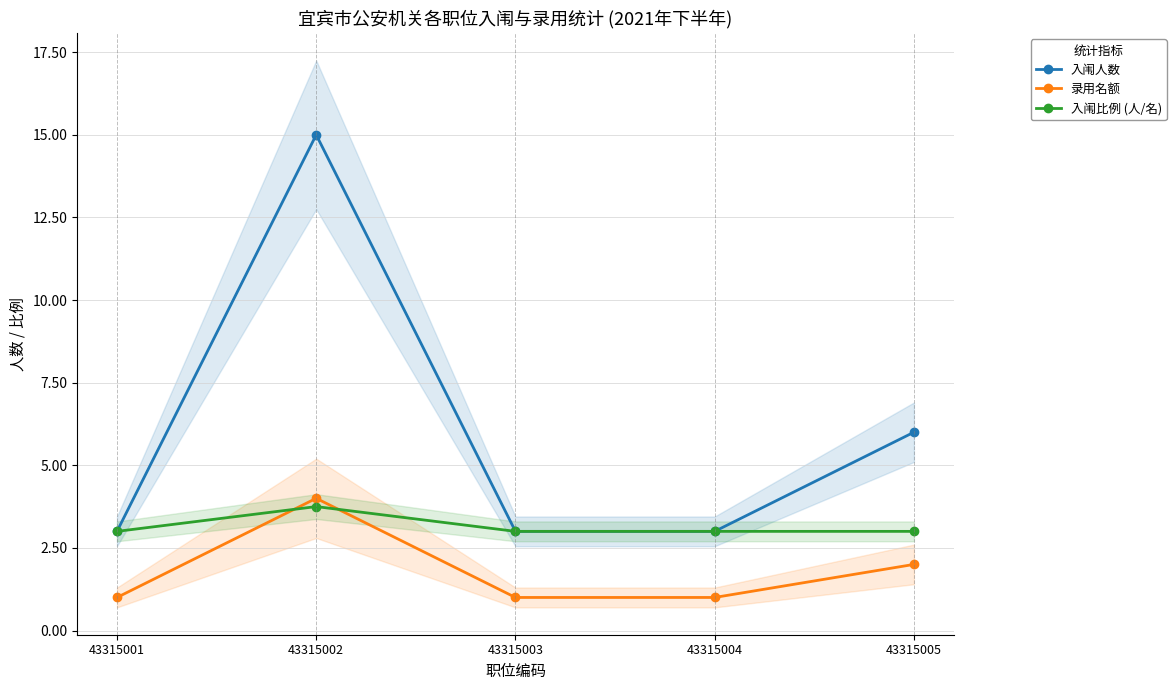

True or false: 入闱人数 and 入闱比例 (人/名) intersect in this chart.

False